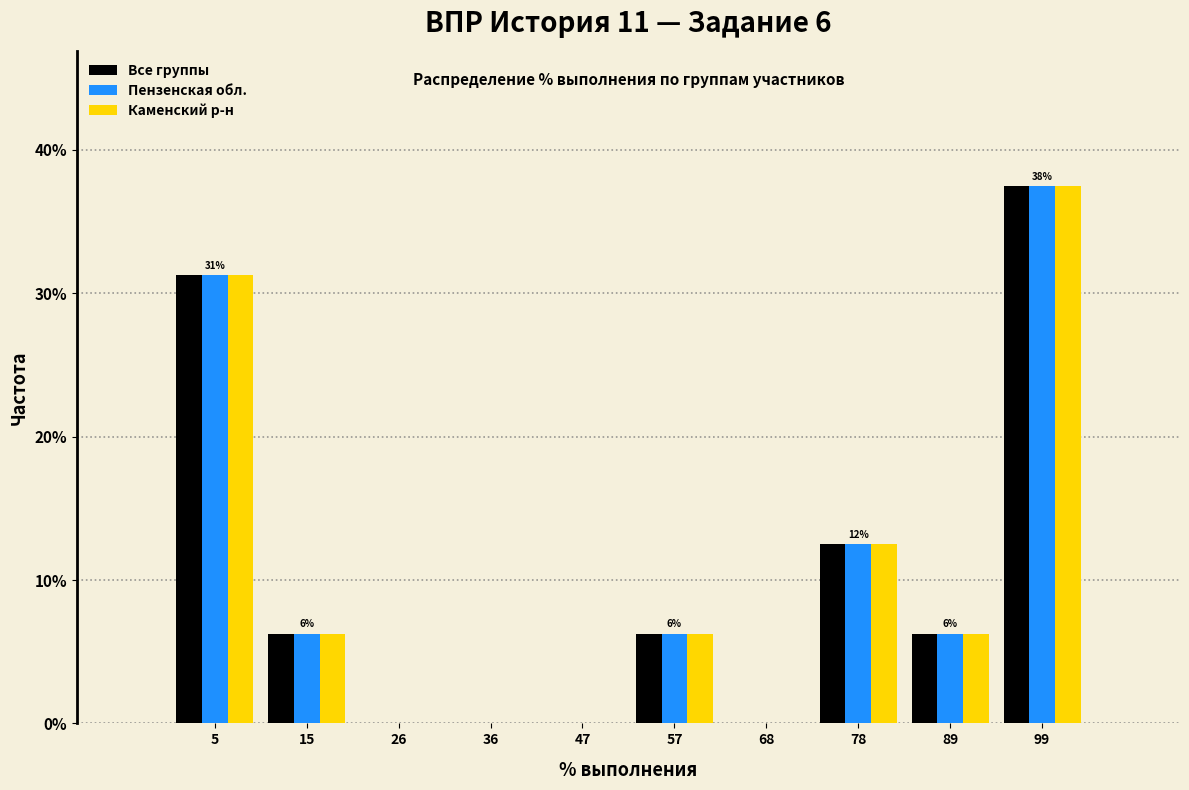

In the Все группы series, which range on the x-axis has the tallest bar?

94.5 to 105.0